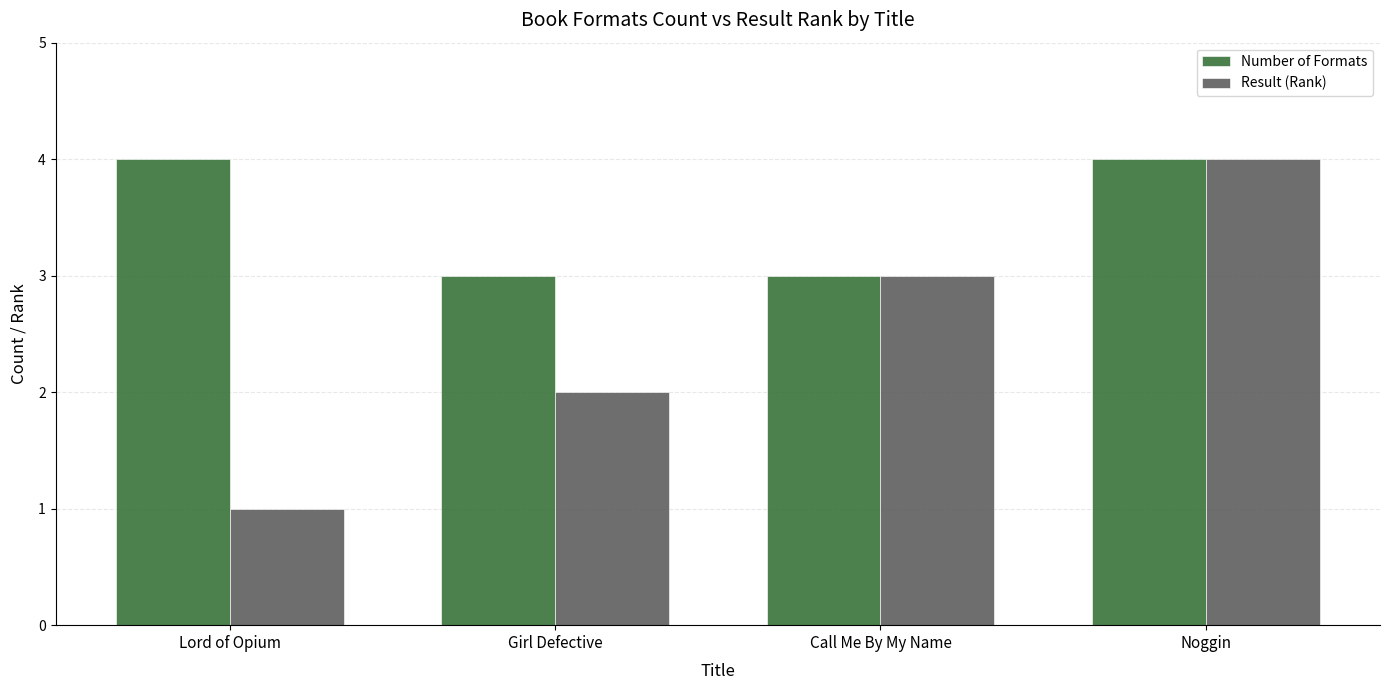

What is the total value across all series at Lord of Opium?

5